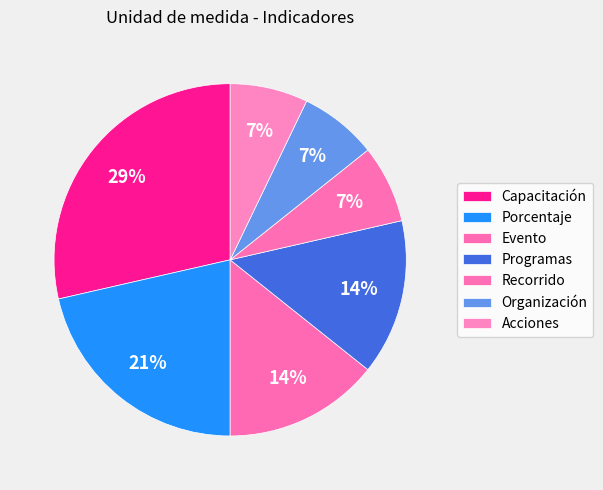

How many segments does this pie chart have?

7